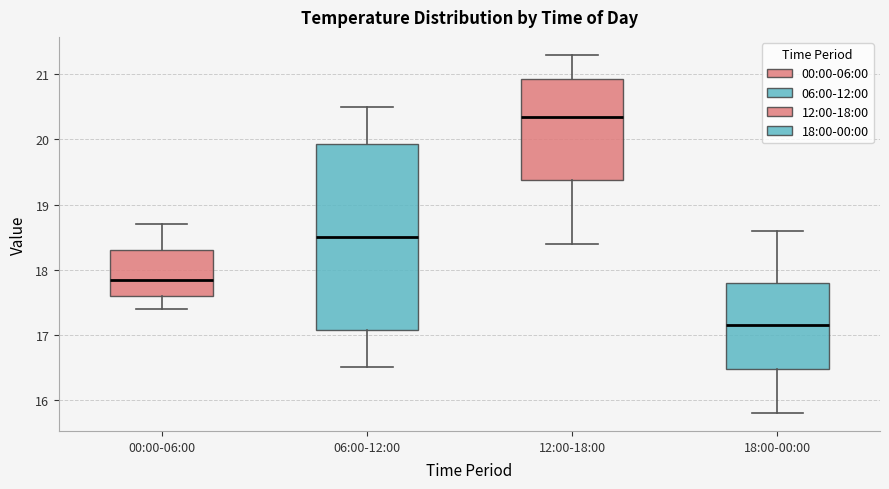

Reading left to right, transcribe this box plot: for each box, give where its median line is, the range the box spans, and where its two whiskers end, as read against the y-axis. The values are not printed on the chart, so give them approximately, as read against the axis.

00:00-06:00: median 17.9, box 17.6 to 18.3, whiskers 17.4 to 18.7
06:00-12:00: median 18.5, box 17.1 to 19.9, whiskers 16.5 to 20.5
12:00-18:00: median 20.4, box 19.4 to 20.9, whiskers 18.4 to 21.3
18:00-00:00: median 17.2, box 16.5 to 17.8, whiskers 15.8 to 18.6